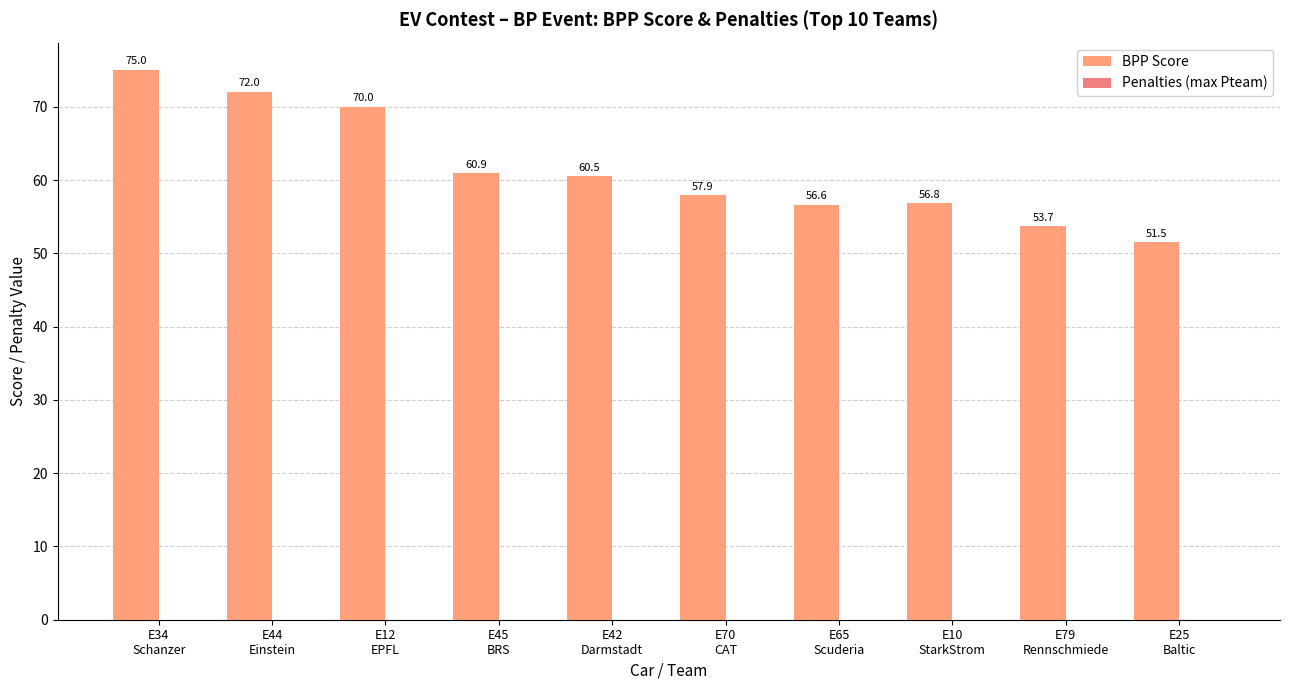

Reading left to right, extract all data points from this chart.

BPP Score: E34
Schanzer=75.0	E44
Einstein=72.0	E12
EPFL=70.0	E45
BRS=60.9	E42
Darmstadt=60.5	E70
CAT=57.9	E65
Scuderia=56.6	E10
StarkStrom=56.8	E79
Rennschmiede=53.7	E25
Baltic=51.5
Penalties (max Pteam): E34
Schanzer=0.0	E44
Einstein=0.0	E12
EPFL=0.0	E45
BRS=0.0	E42
Darmstadt=0.0	E70
CAT=0.0	E65
Scuderia=0.0	E10
StarkStrom=0.0	E79
Rennschmiede=0.0	E25
Baltic=0.0